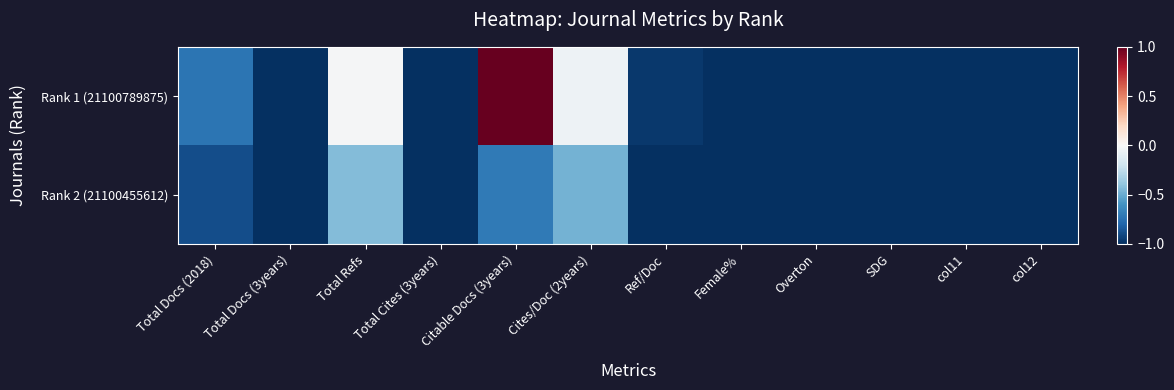

Which series has the largest total across all categories?

Rank 1 (21100789875)